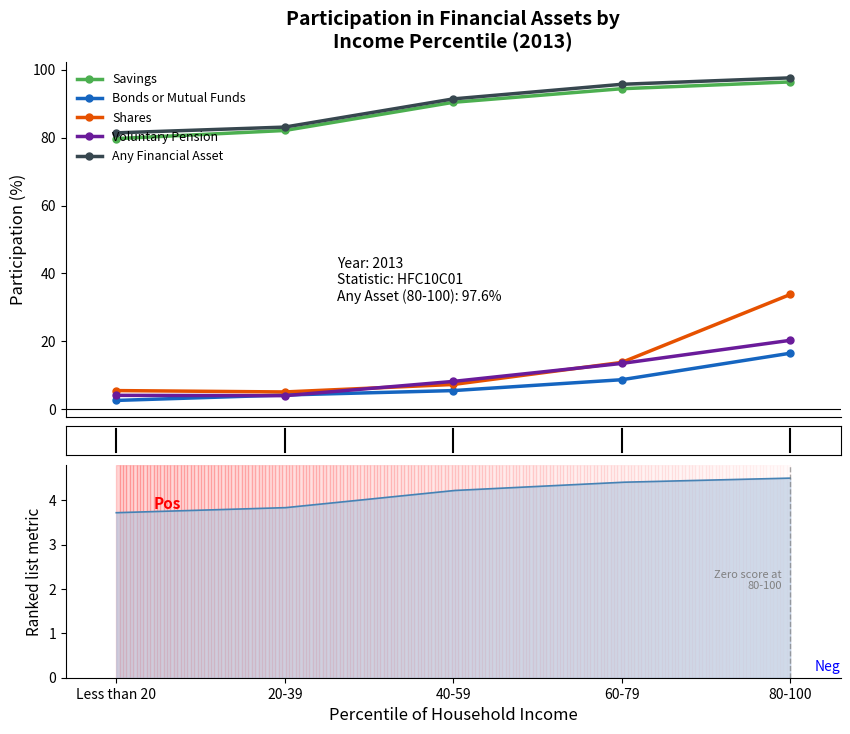

Rank the series by their maximum value, from highest to lowest.

Any Financial Asset, Savings, Shares, Voluntary Pension, Bonds or Mutual Funds